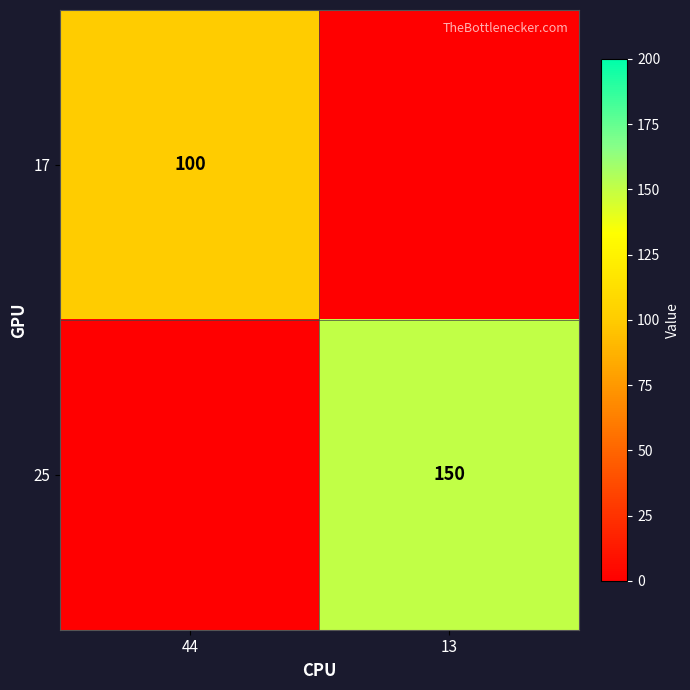

The 25 series shows 150 at 13. True or false?

True